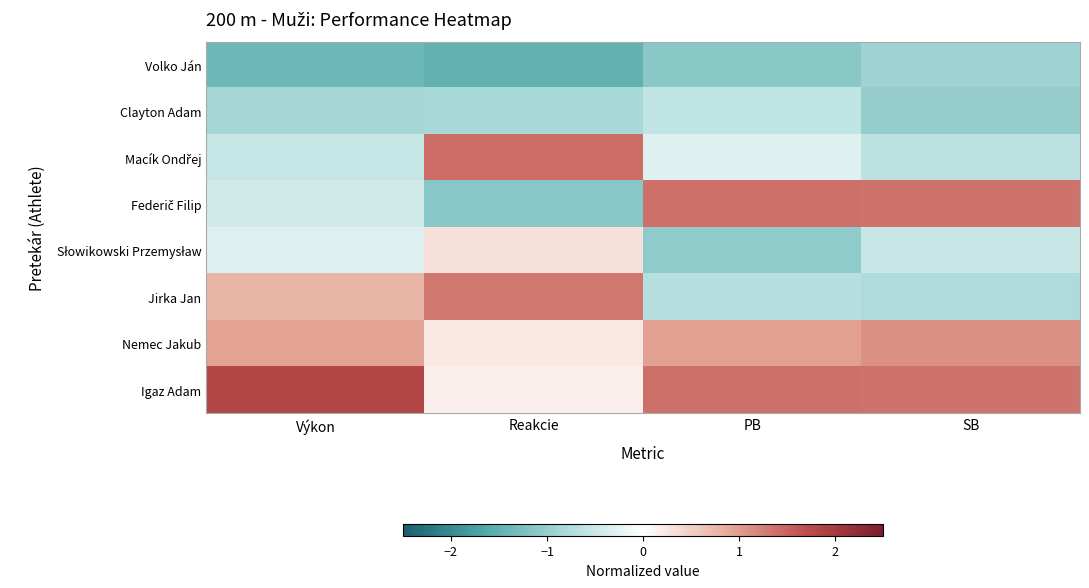

At which category is the sum across all series the highest?

Reakcie